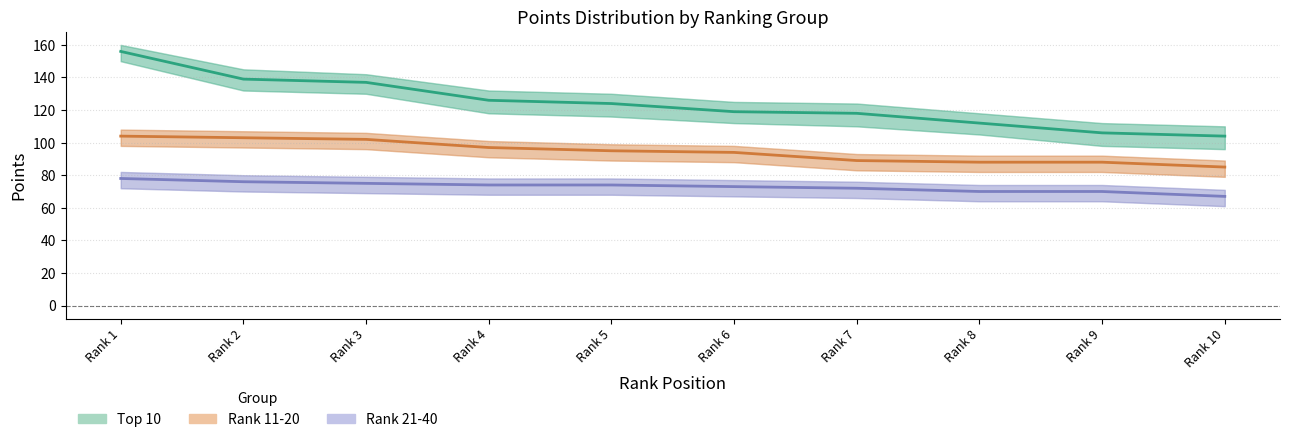

Reading left to right, what are all the values shown in this chart?

Top 10: 156	139	137	126	124	119	118	112	106	104
Rank 11-20: 104	103	102	97	95	94	89	88	88	85
Rank 21-40: 78	76	75	74	74	73	72	70	70	67